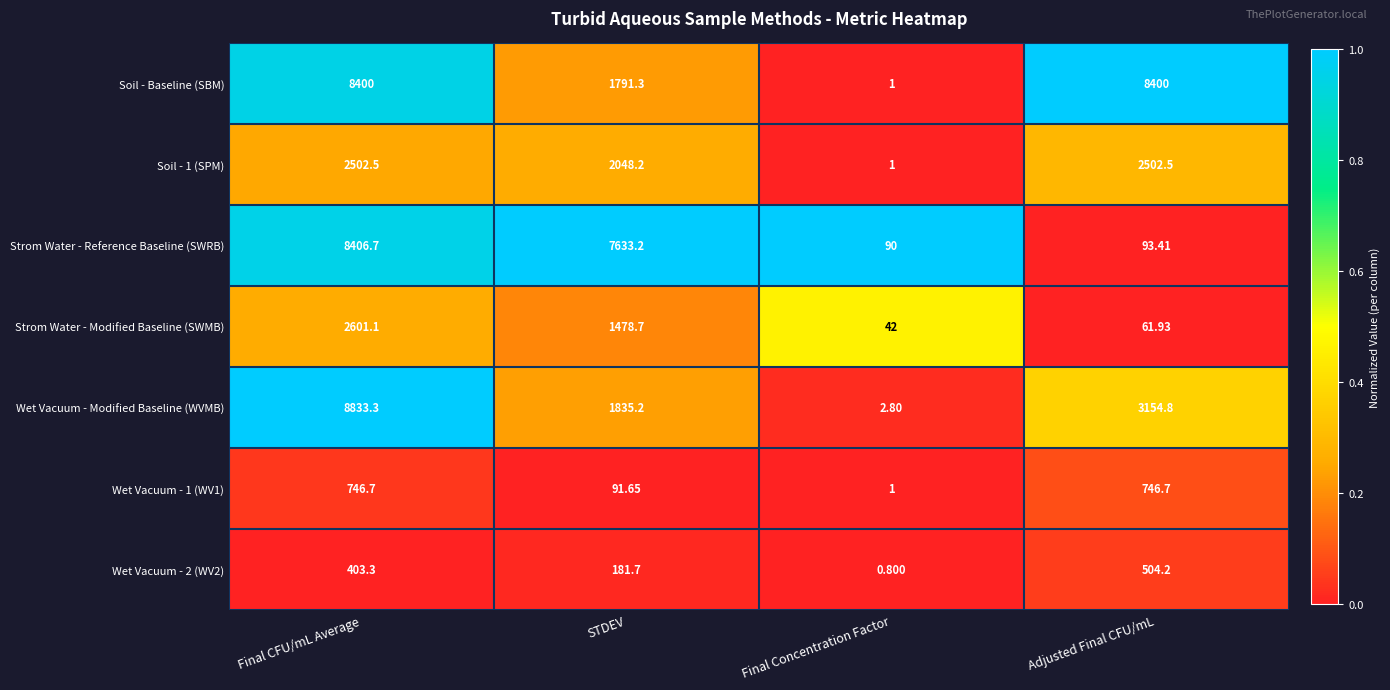

Which series changed the most between STDEV and Adjusted Final CFU/mL?

Strom Water - Reference Baseline (SWRB)